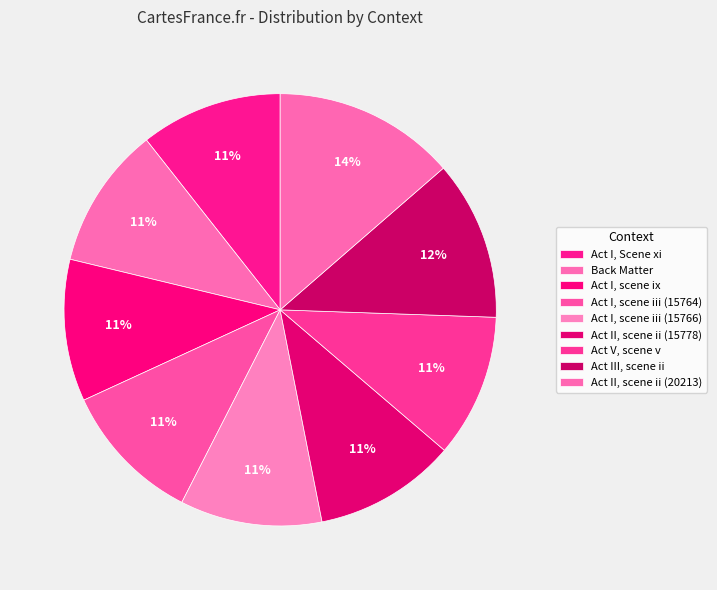

Rank the categories by value from highest to lowest.

Act II, scene ii (20213), Act III, scene ii, Act V, scene v, Act II, scene ii (15778), Act I, scene iii (15766), Act I, scene iii (15764), Act I, scene ix, Back Matter, Act I, Scene xi